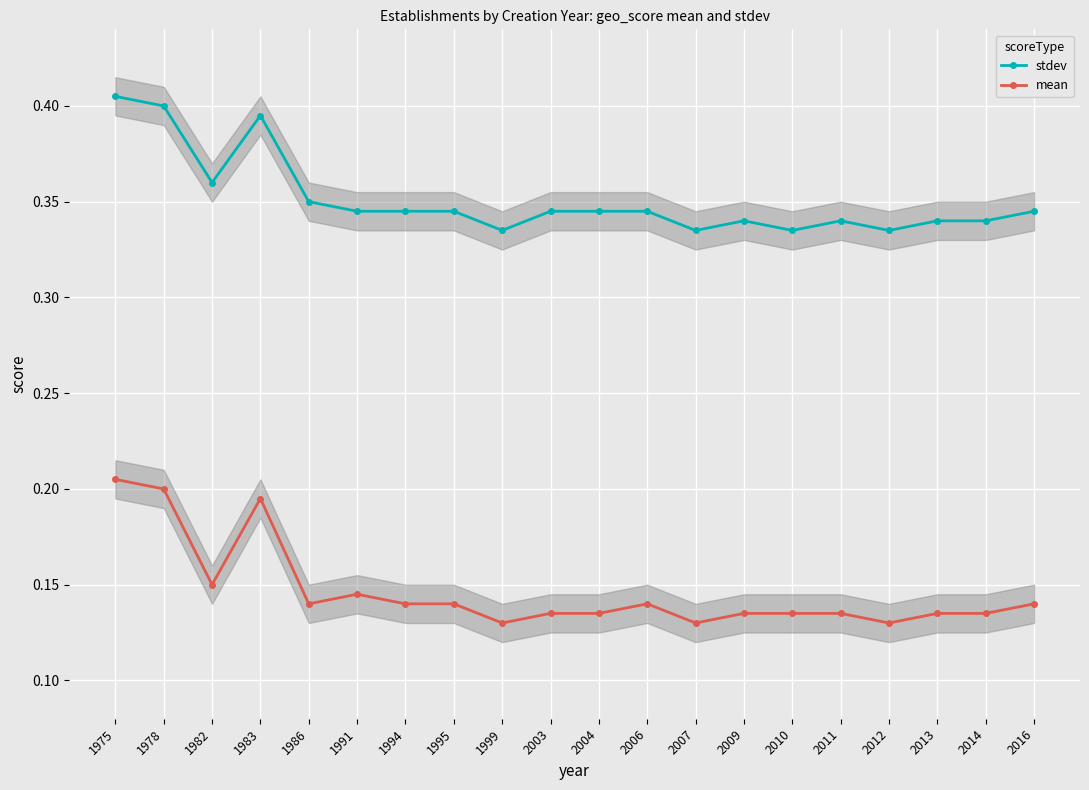

The value of mean at 2007 is 0.1. True or false?

True